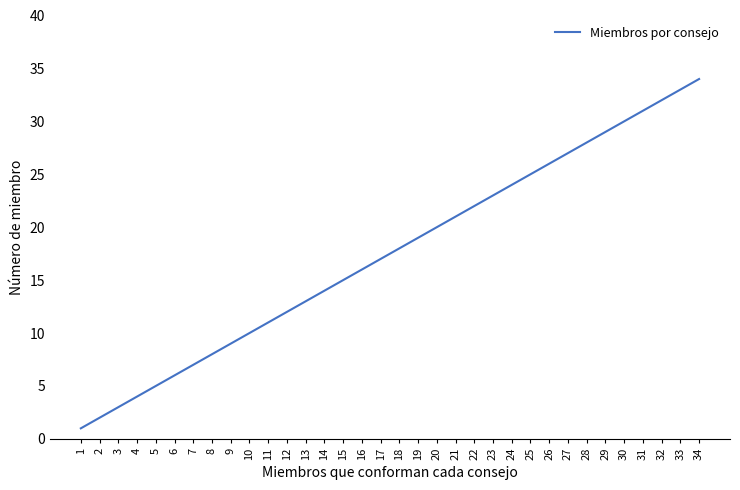

What is the change in value from 8 to 10?

+2